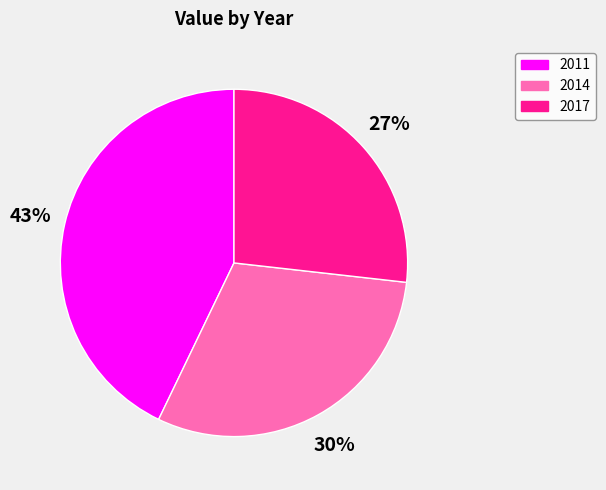

Combined, do 2011 and 2014 account for over 50%?

Yes